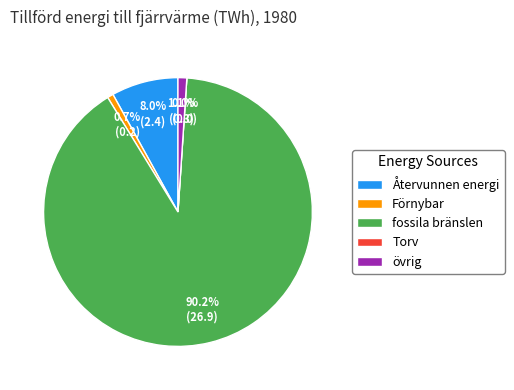

What is the change in value from Återvunnen energi to övrig?

-2.1